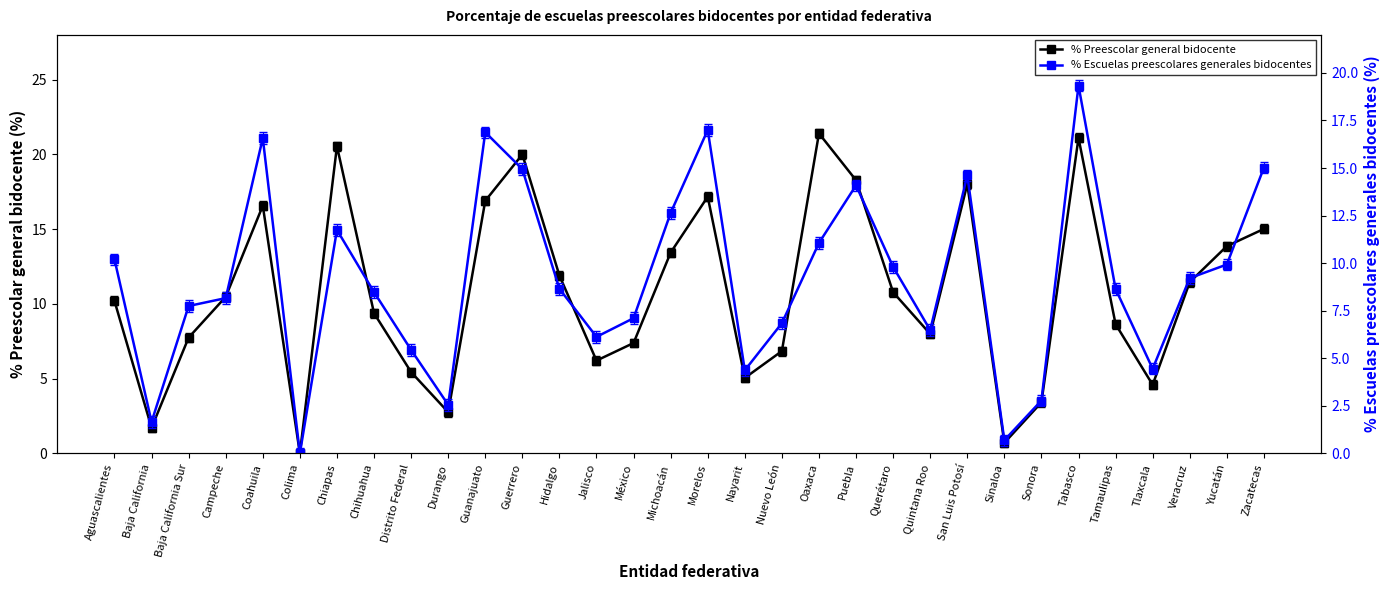

How many data points in % Escuelas preescolares generales bidocentes are less than 8?

13